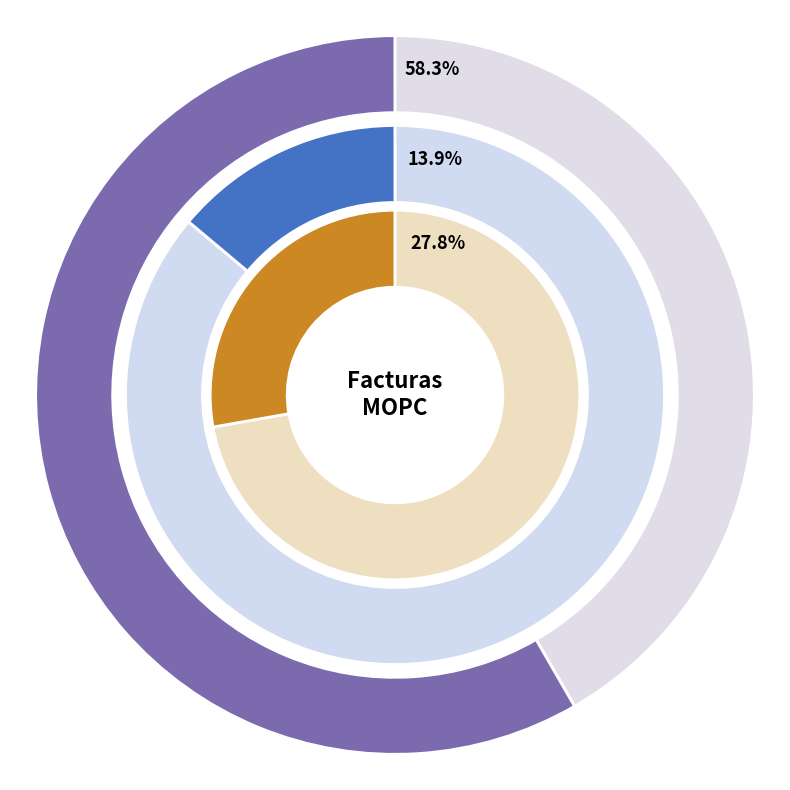

To the nearest percent, what is the average slice percentage?

33%